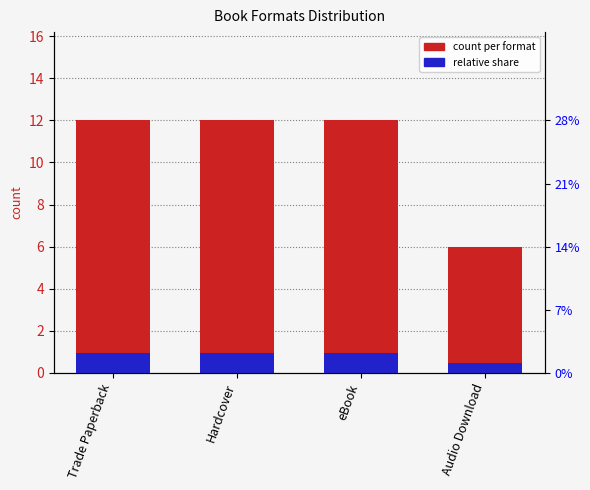

What is the average value of the count per format series?

10.5